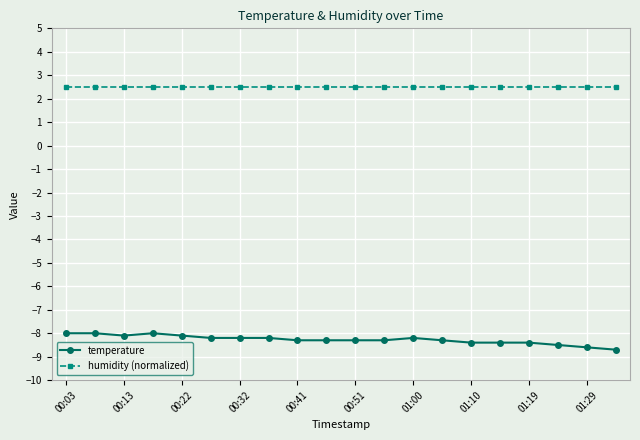

Which series has the widest spread of values?

temperature